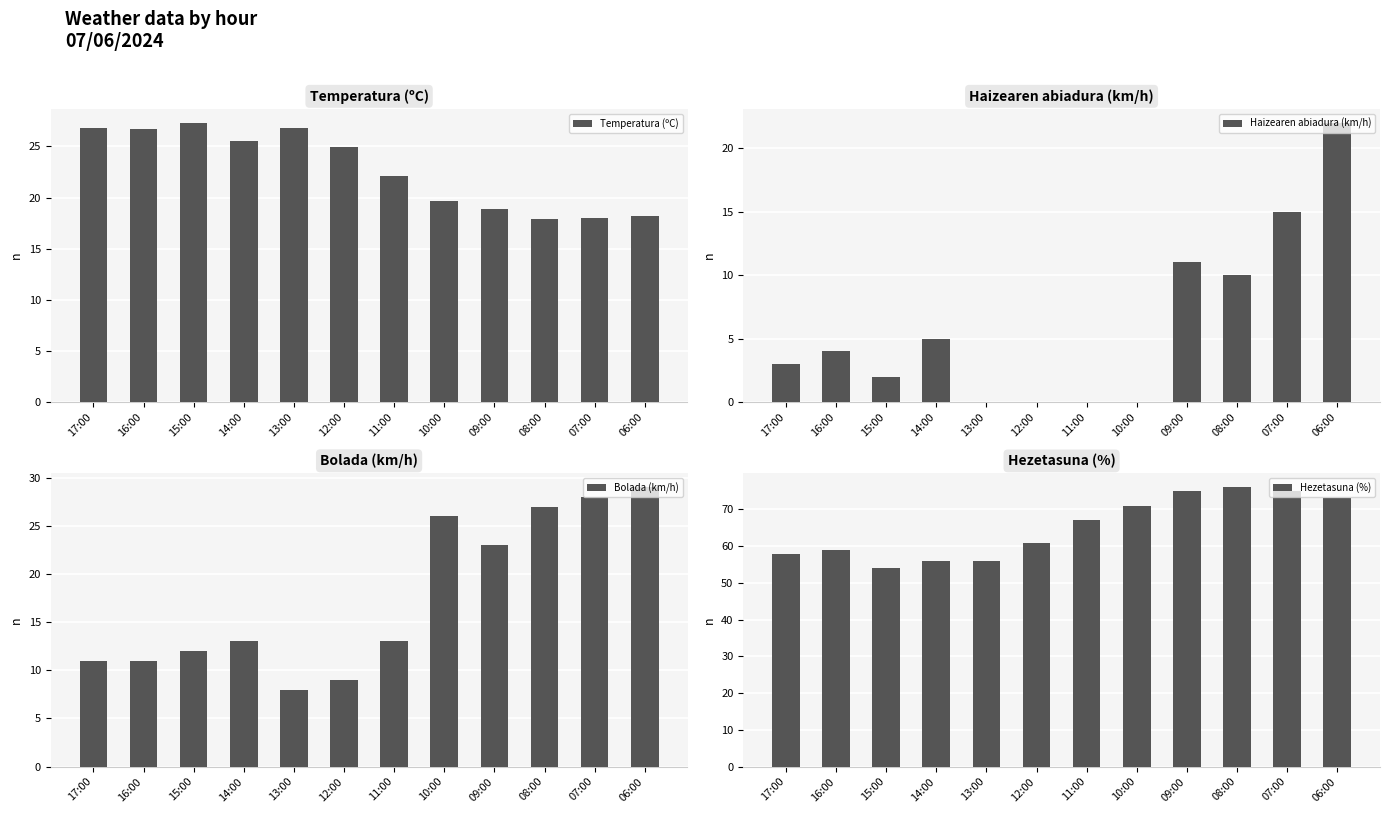

What position from the left is 11:00?

7